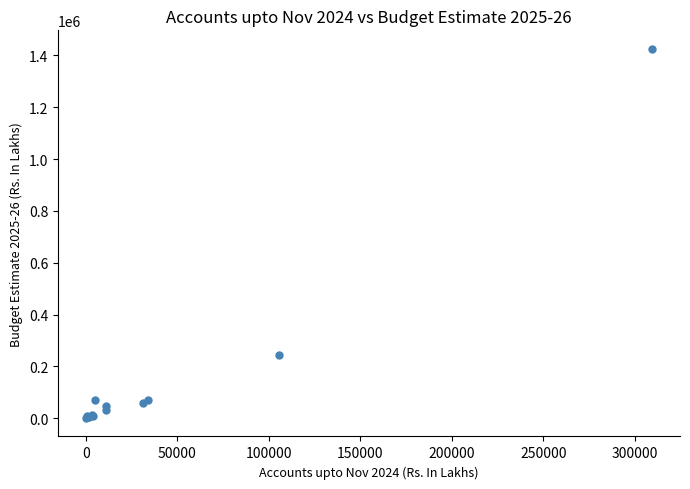

What Y value in the scatter plot is closest to 713161?

244147